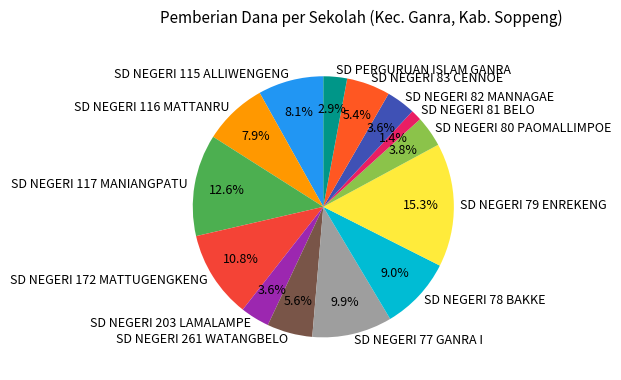

Between SD NEGERI 81 BELO and SD NEGERI 82 MANNAGAE, which is larger?

SD NEGERI 82 MANNAGAE